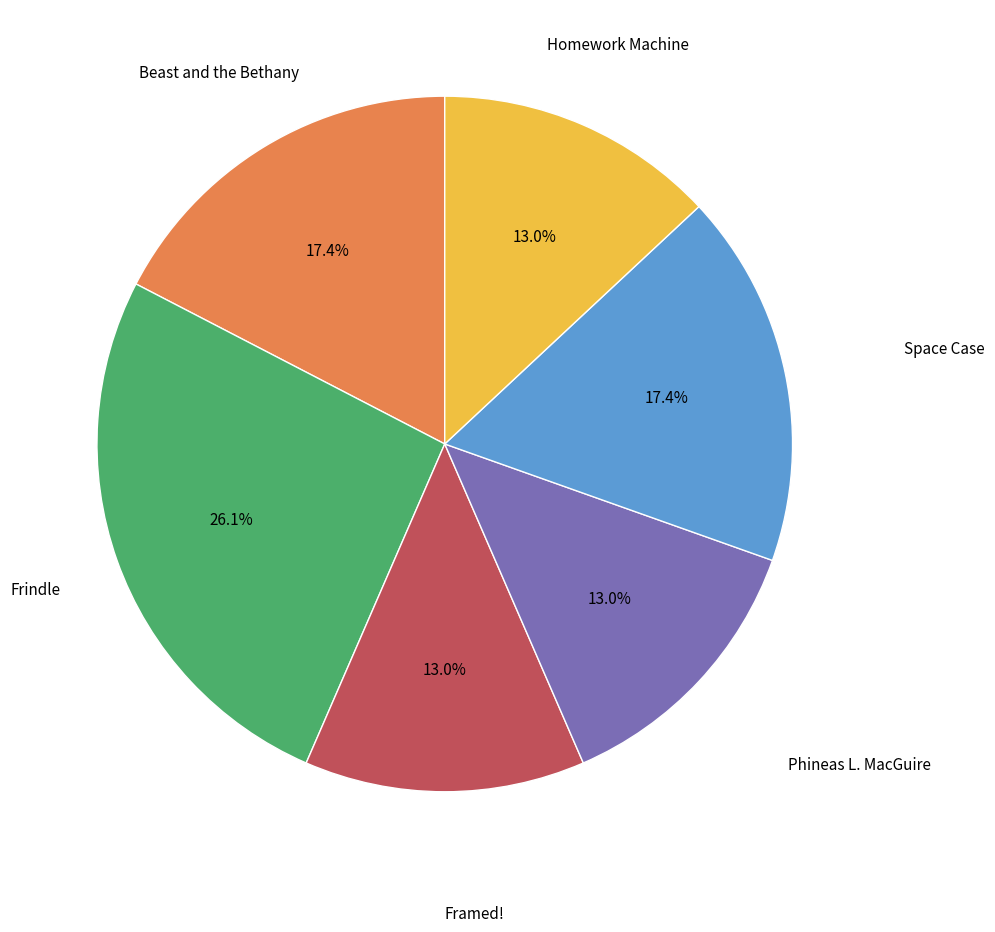

Is there any slice that represents more than half of the pie?

No